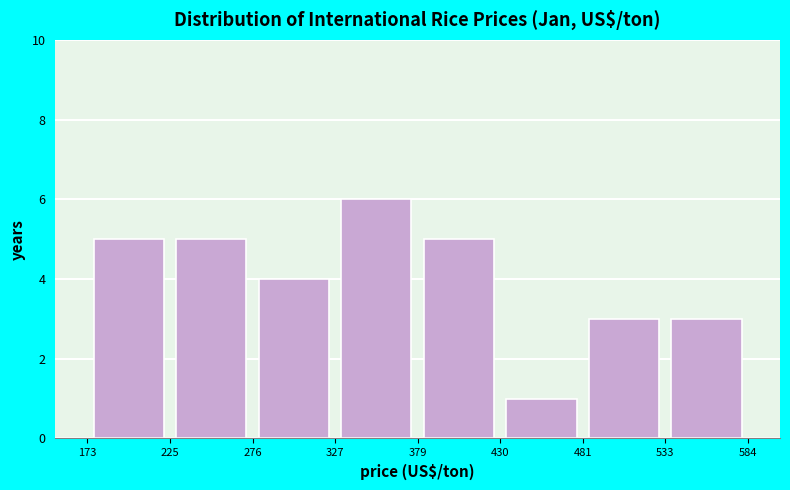

Reading left to right, transcribe this chart: for each bar, give the range it covers on the x-axis and its height. The values are not printed on the chart, so give them approximately, as read against the axis.

173 to 225: 5
225 to 276: 5
276 to 327: 4
327 to 379: 6
379 to 430: 5
430 to 481: 1
481 to 533: 3
533 to 584: 3